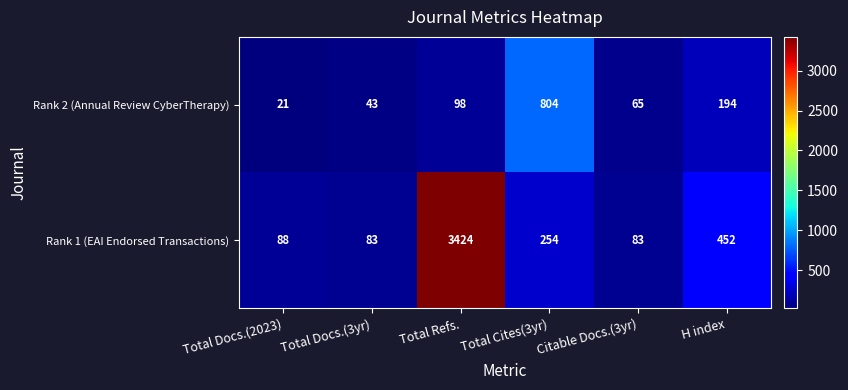

Read the Rank 2 (Annual Review CyberTherapy) value at H index.

194